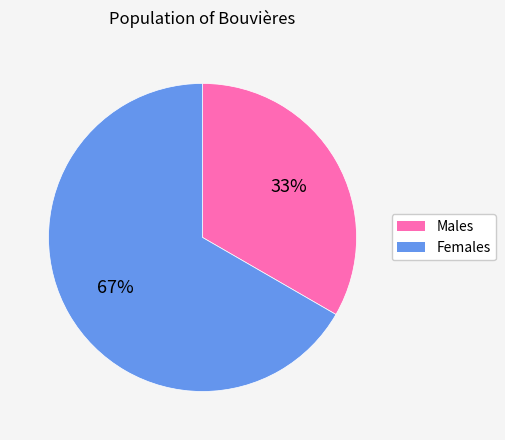

To the nearest percent, what is the average slice percentage?

50%